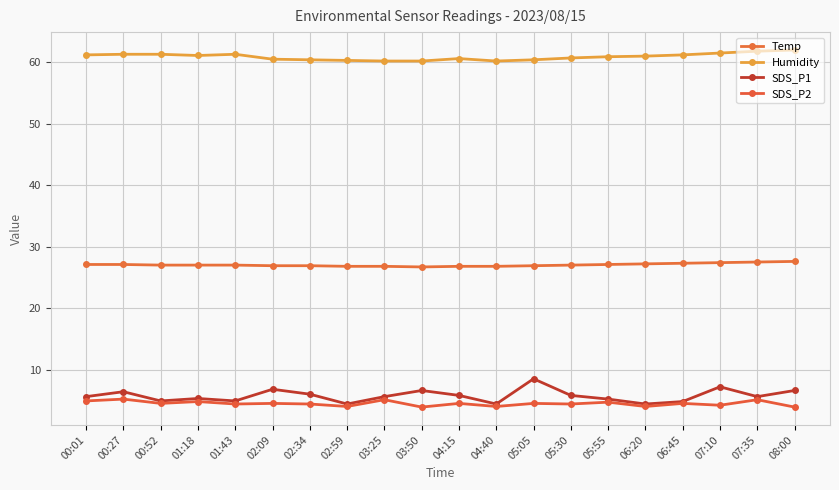

Which series has the widest spread of values?

SDS_P1